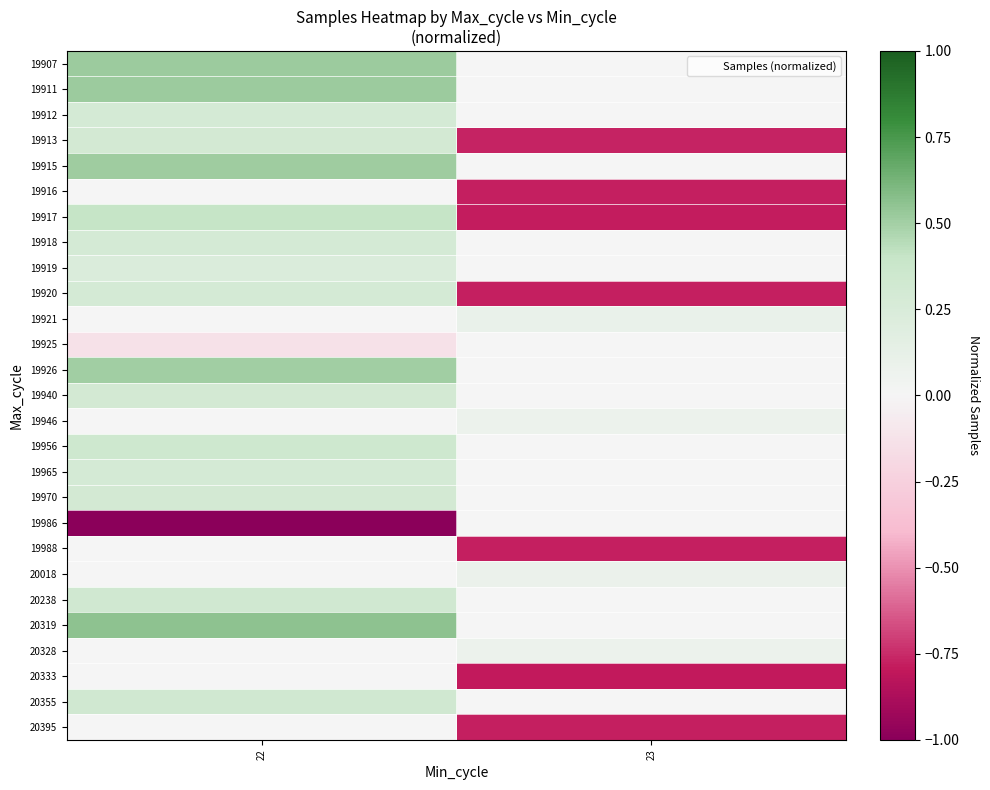

At which label does 20238 reach its peak?

22